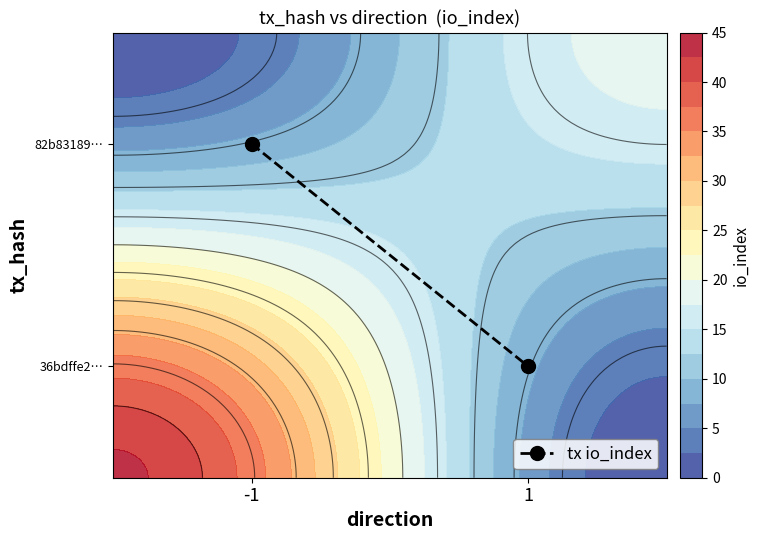

Which has a higher value, 1 or -1?

-1